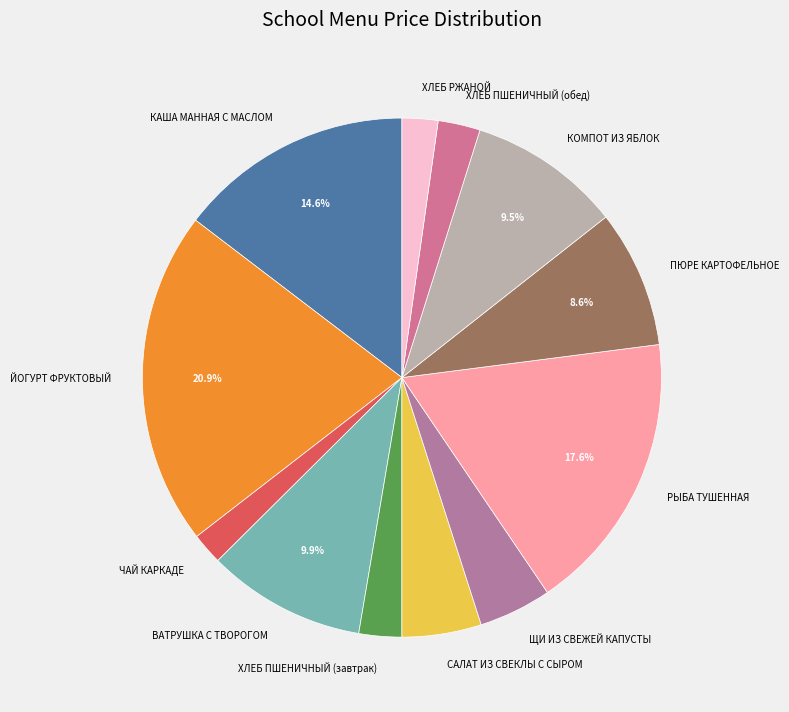

To the nearest percent, what percentage of the pie is РЫБА ТУШЕННАЯ?

18%